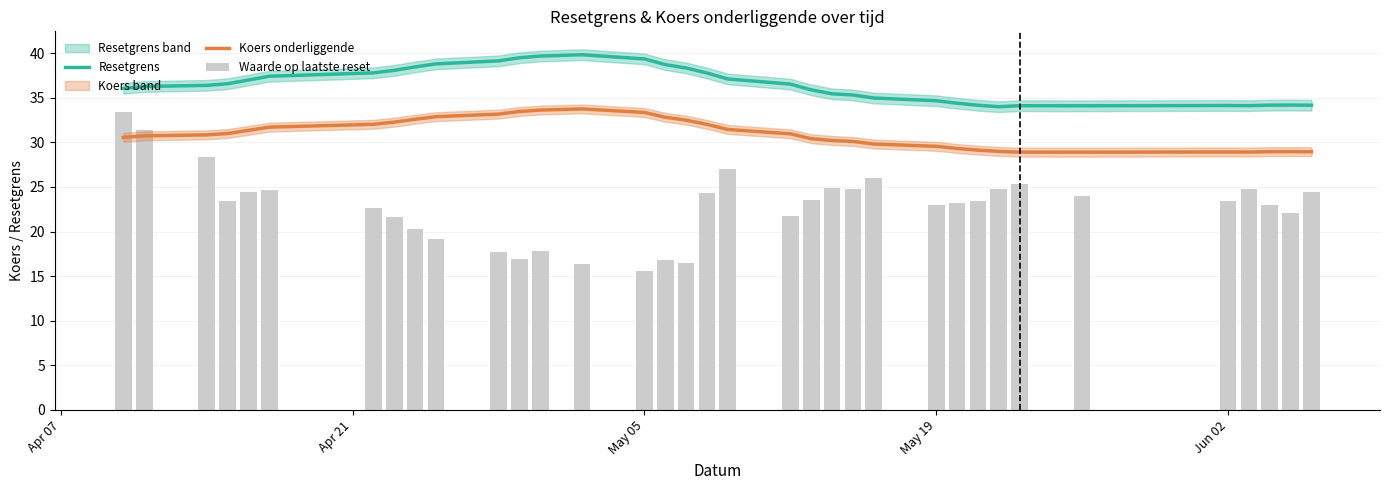

Rank the series by their average value, from lowest to highest.

Waarde op laatste reset, Koers onderliggende, Resetgrens